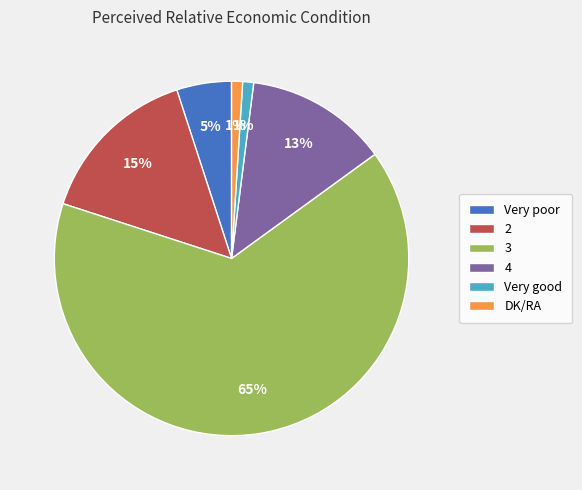

To the nearest percent, what is the combined percentage of 2 and DK/RA?

16%